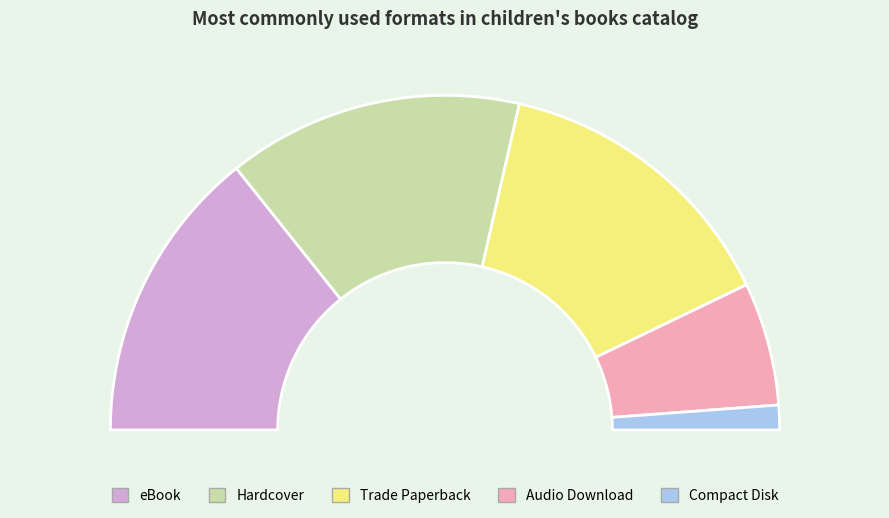

How many slices are in this pie chart?

5